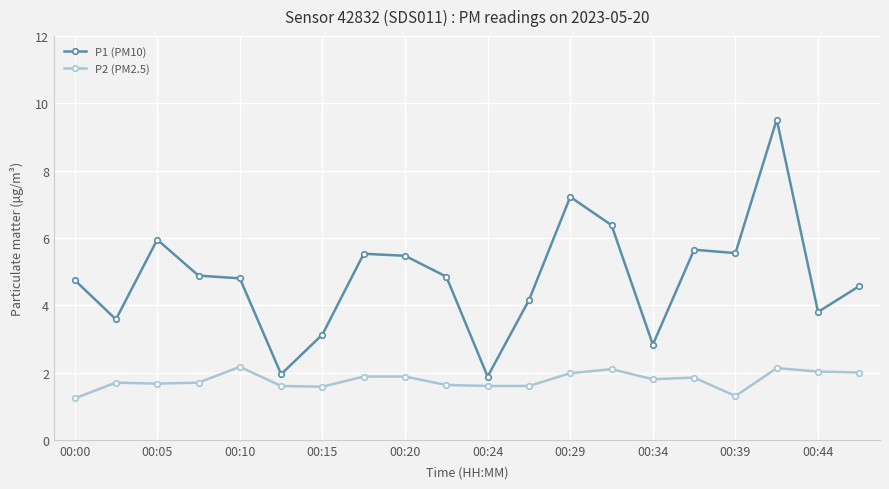

Rank the series by their average value, from lowest to highest.

P2 (PM2.5), P1 (PM10)